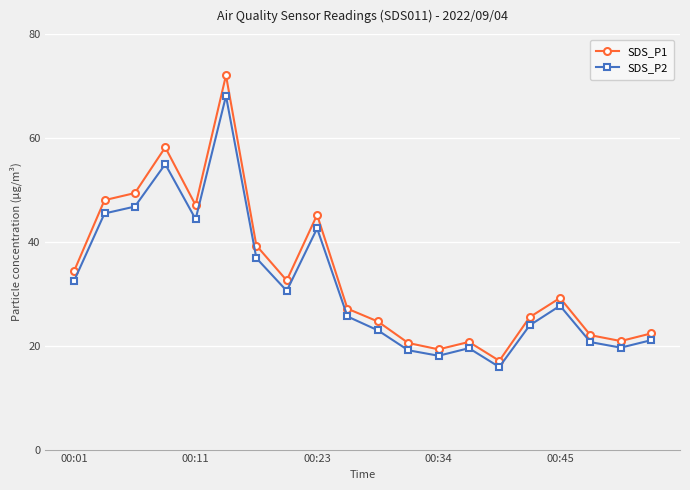

How many lines are shown in the chart?

2